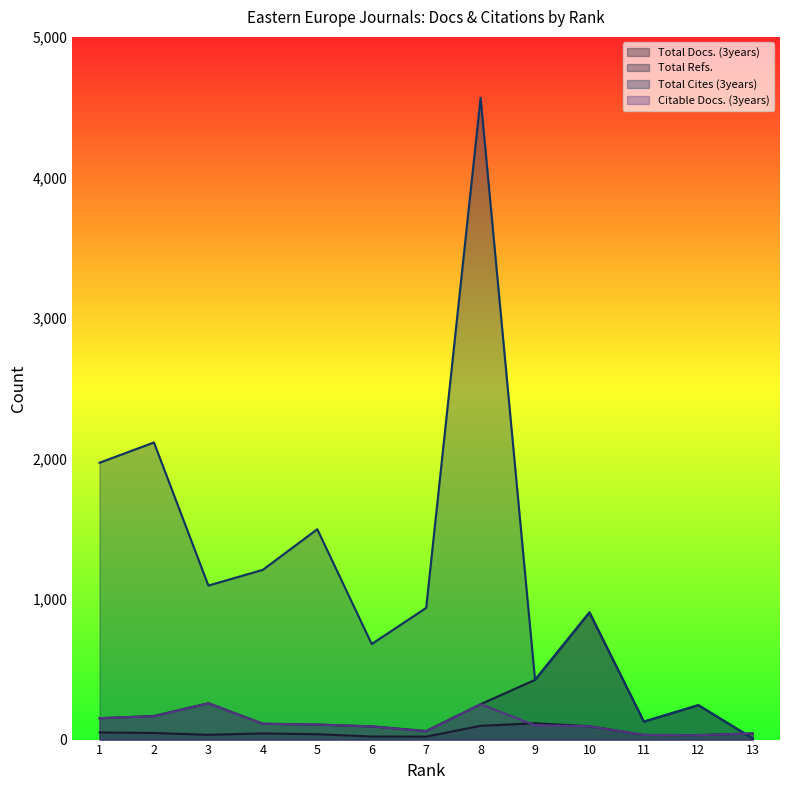

What is the greatest value displayed?

4567